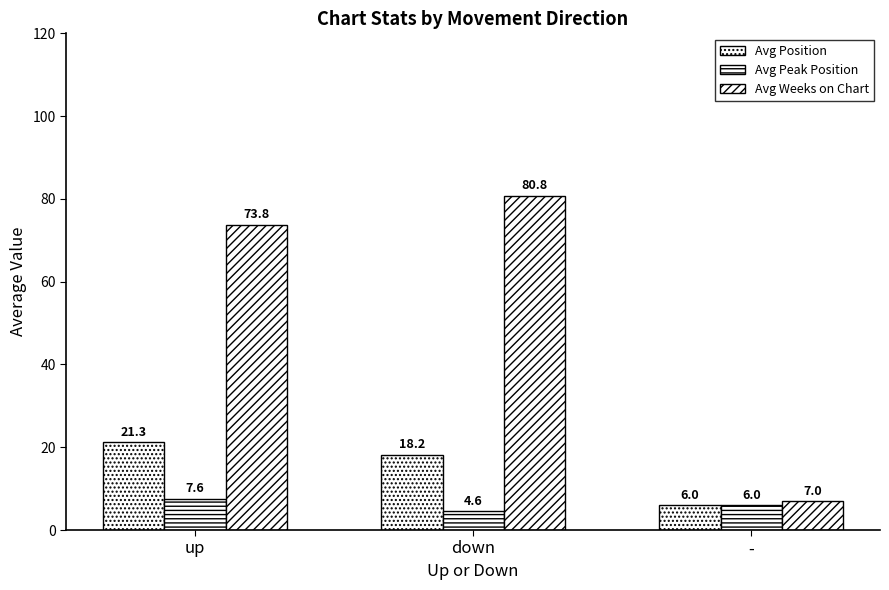

At -, list the series in order from smallest to largest.

Avg Position, Avg Peak Position, Avg Weeks on Chart